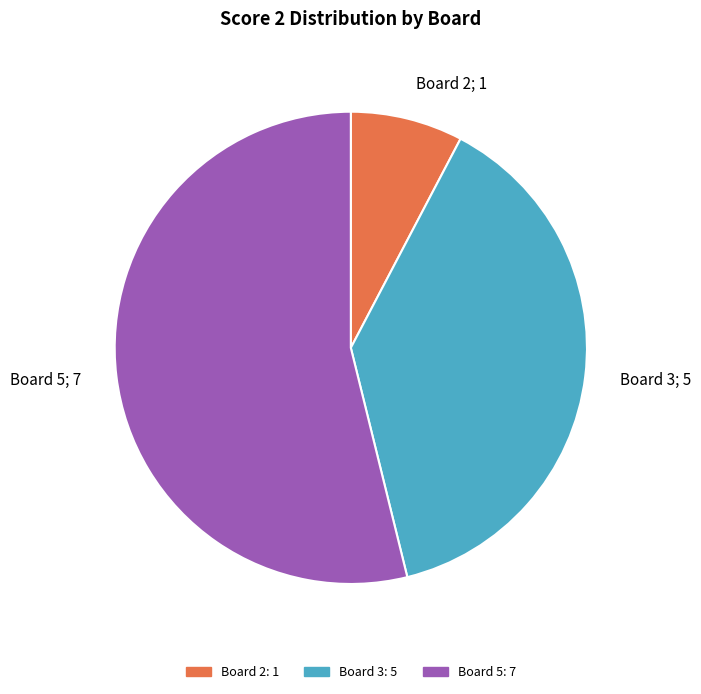

Combined, do Board 2; 1 and Board 3; 5 account for over 50%?

No